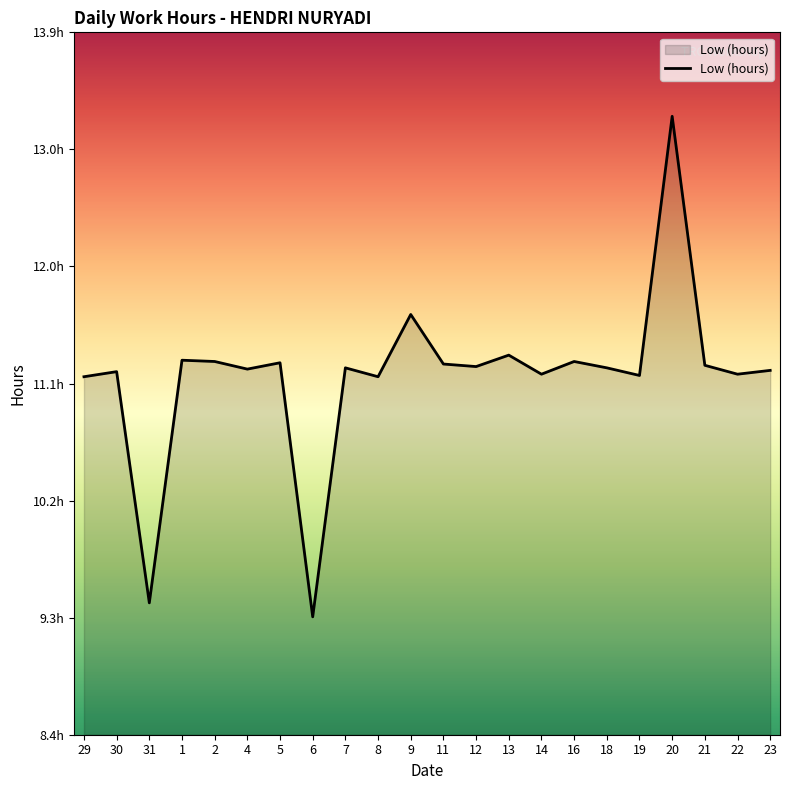

Between 6 and 12, which is larger?

12